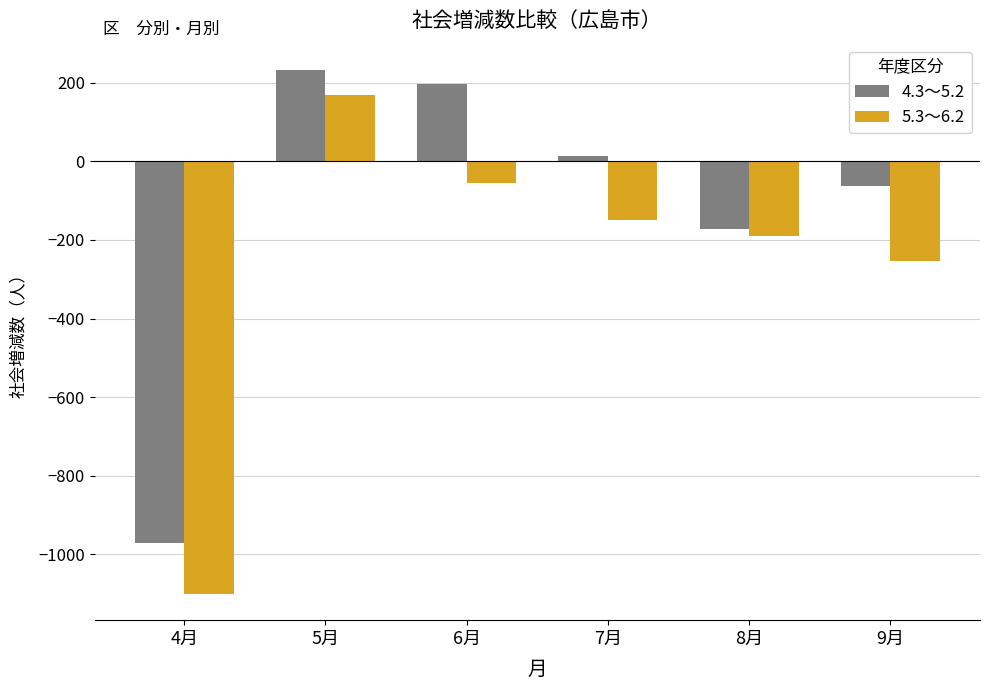

Reading left to right, extract all data points from this chart.

4.3～5.2: 4月=-971	5月=233	6月=196	7月=14	8月=-172	9月=-62
5.3～6.2: 4月=-1101	5月=168	6月=-56	7月=-149	8月=-190	9月=-254